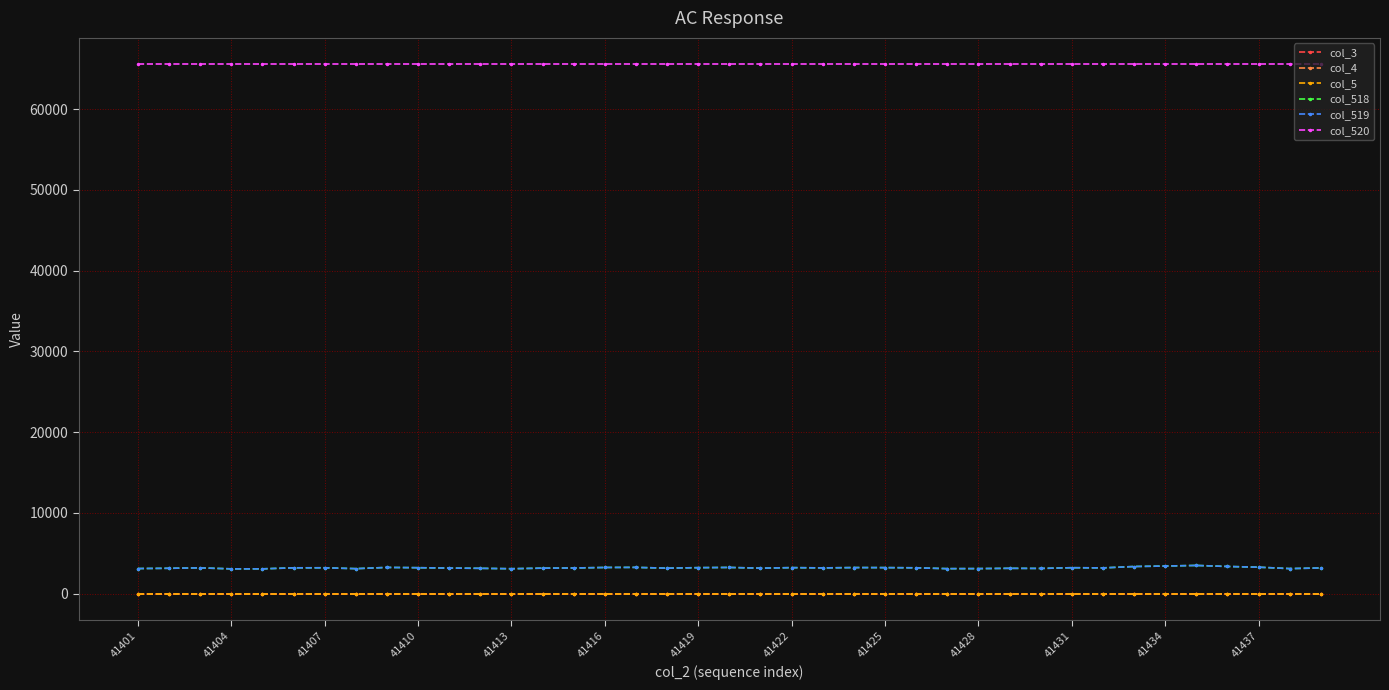

Does the chart have visible grid lines?

Yes